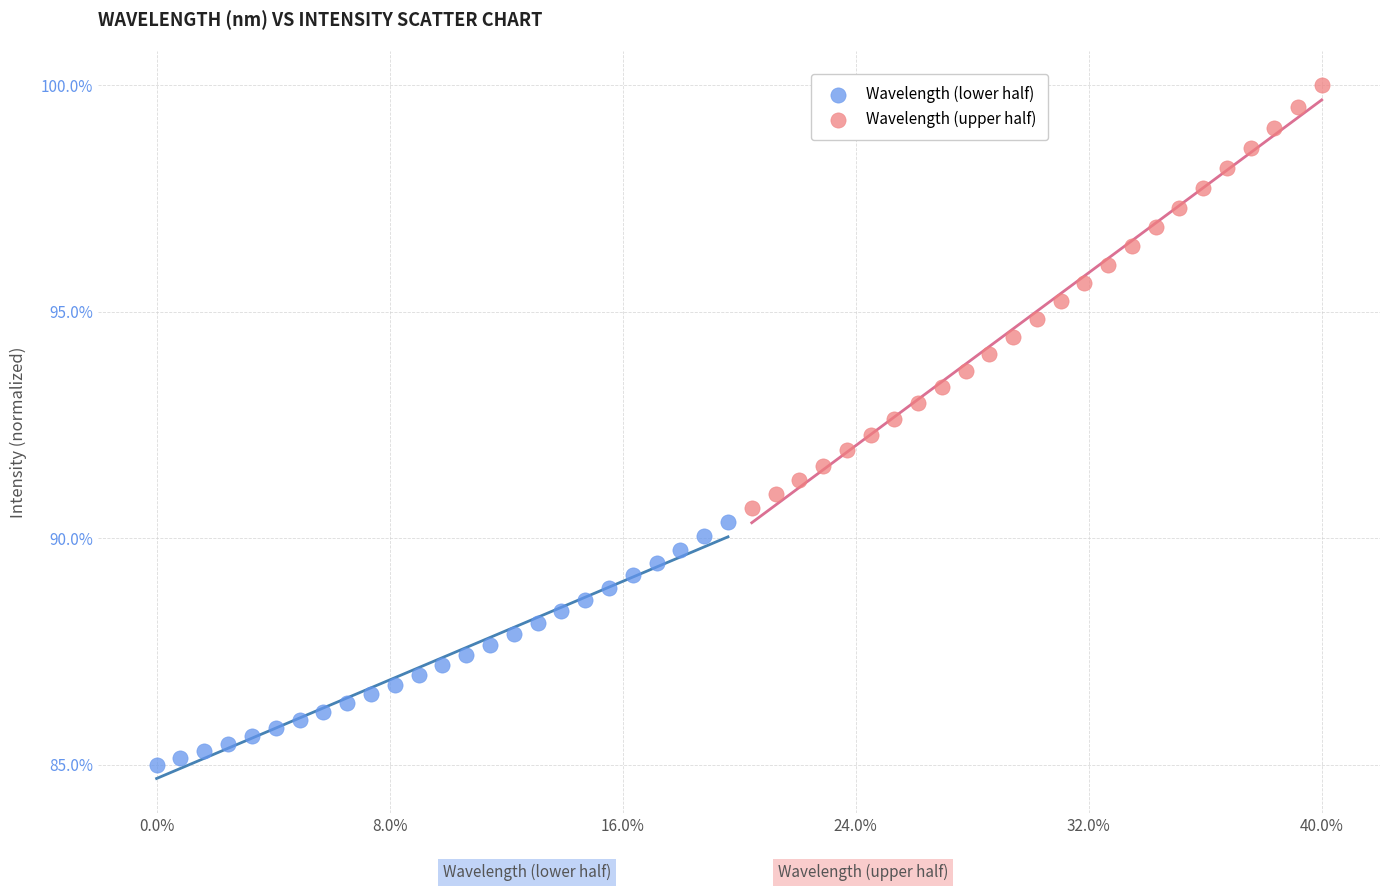

Which series has the widest spread of Y values?

Wavelength (upper half)